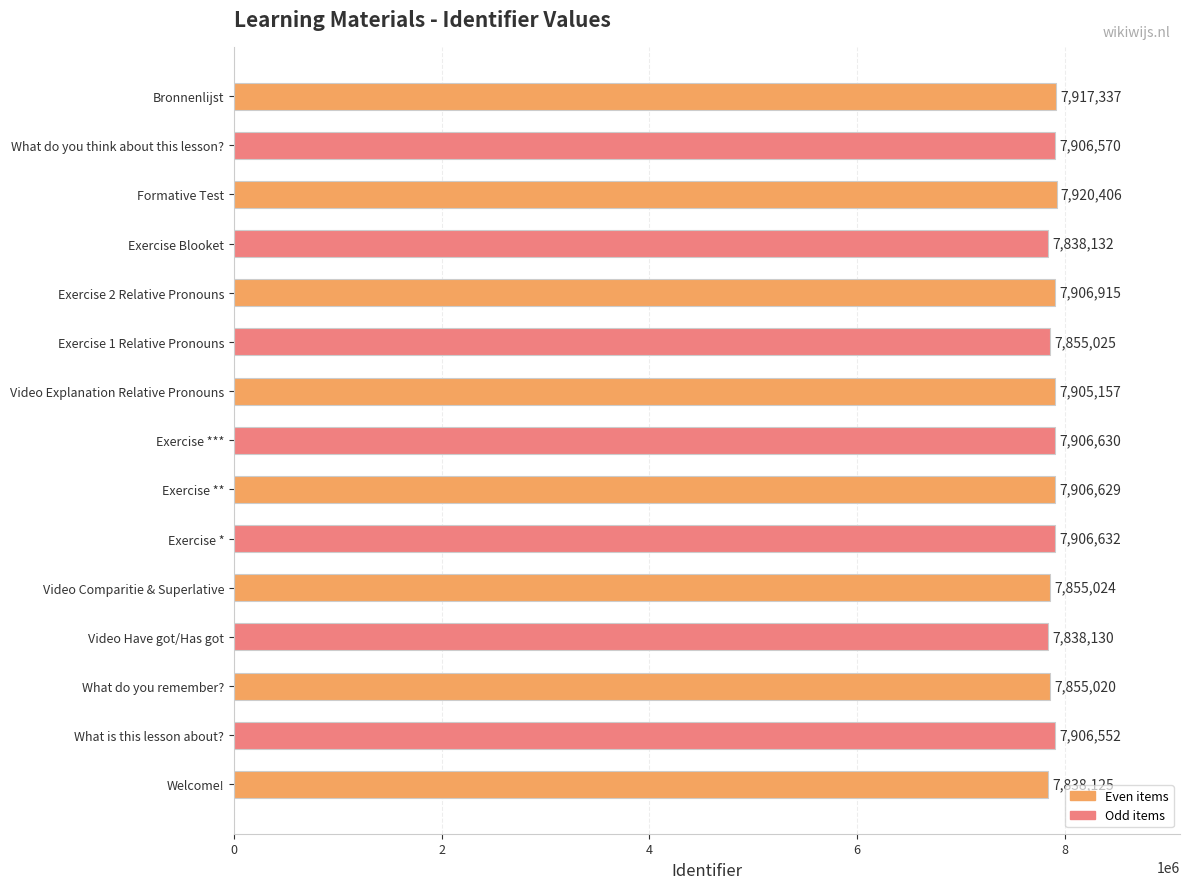

Which label corresponds to the largest value in the chart?

Formative Test